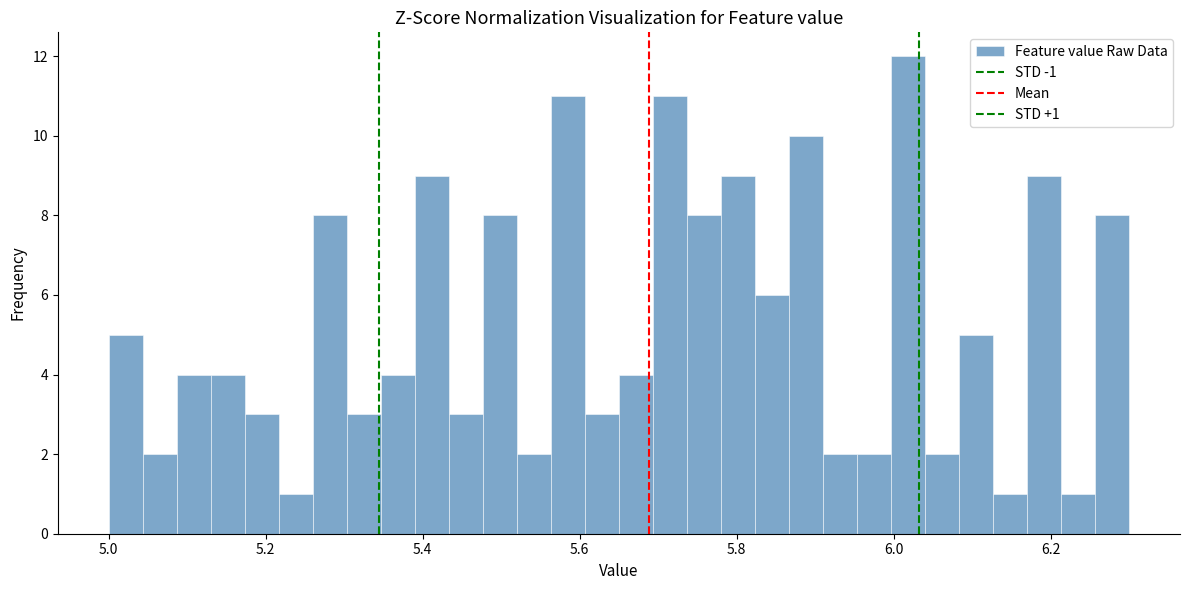

Read against the x-axis, roughly where is the centre of the tallest bar?

6.02